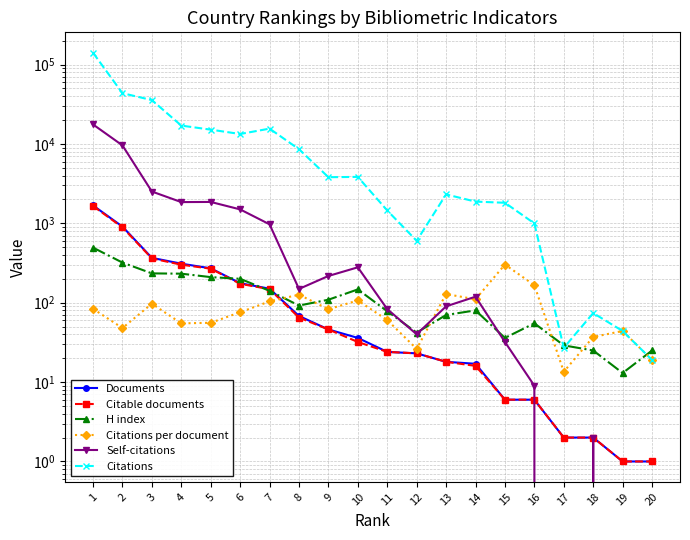

How many intersections are there between Citable documents and Self-citations?

1